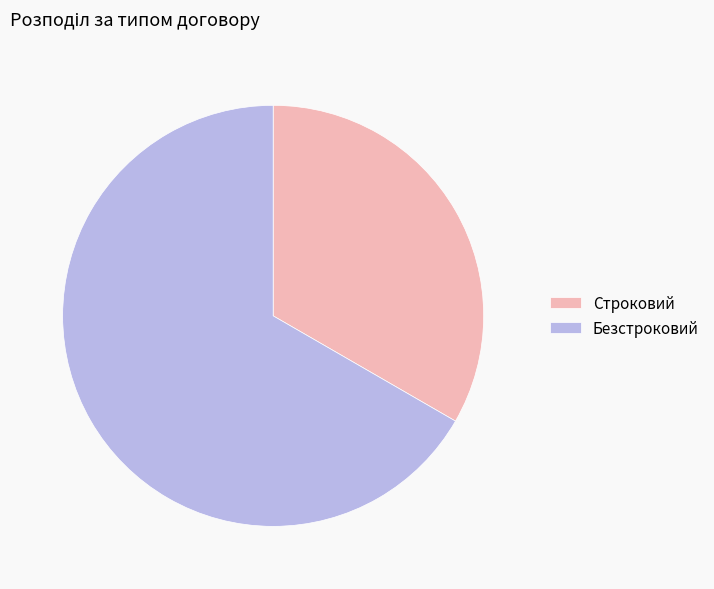

What is the ratio of the value at Безстроковий to the value at Строковий?

2.0